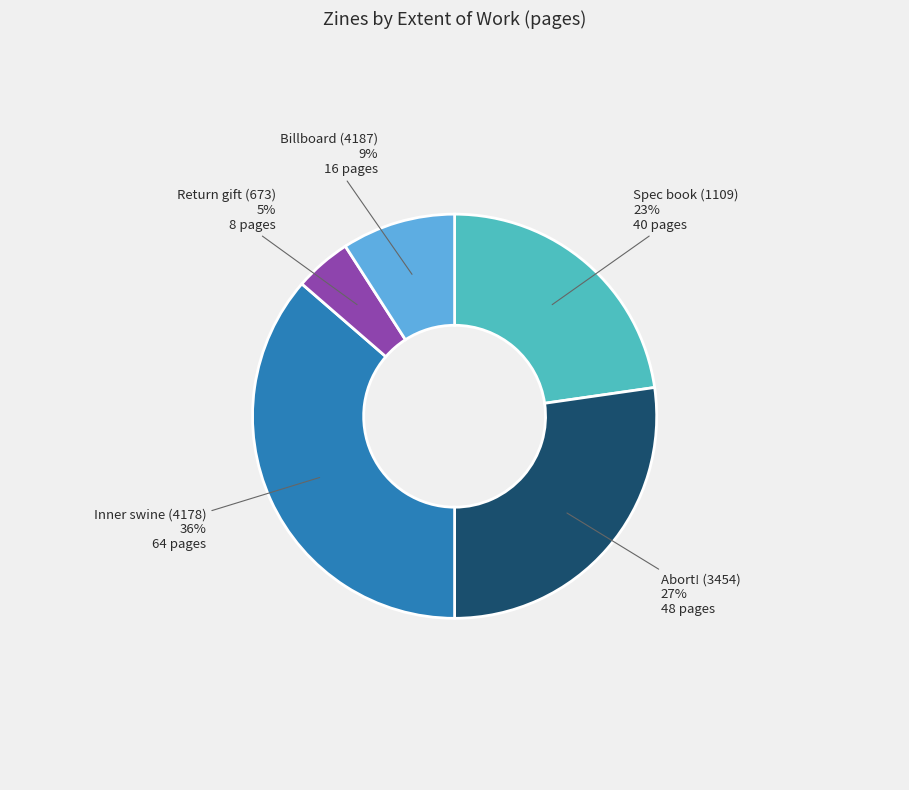

Does any single category account for the majority?

No